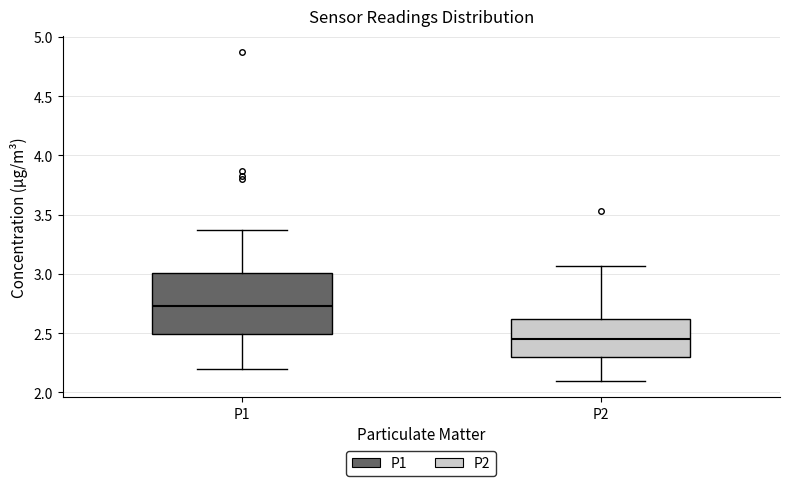

Comparing the boxes themselves (not the whiskers), which one is the tallest?

P1